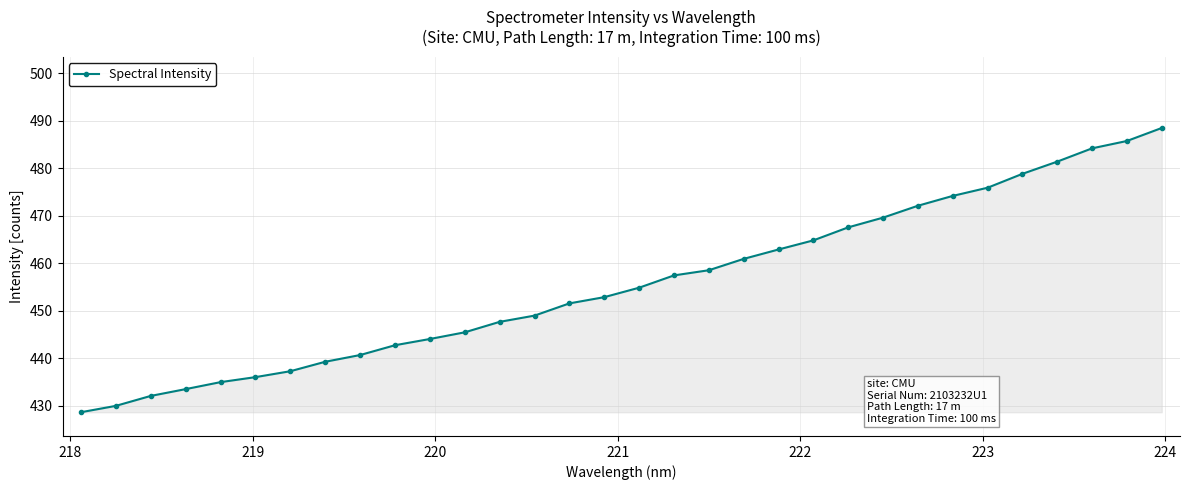

What is the value of the 19th point from the left?

458.5